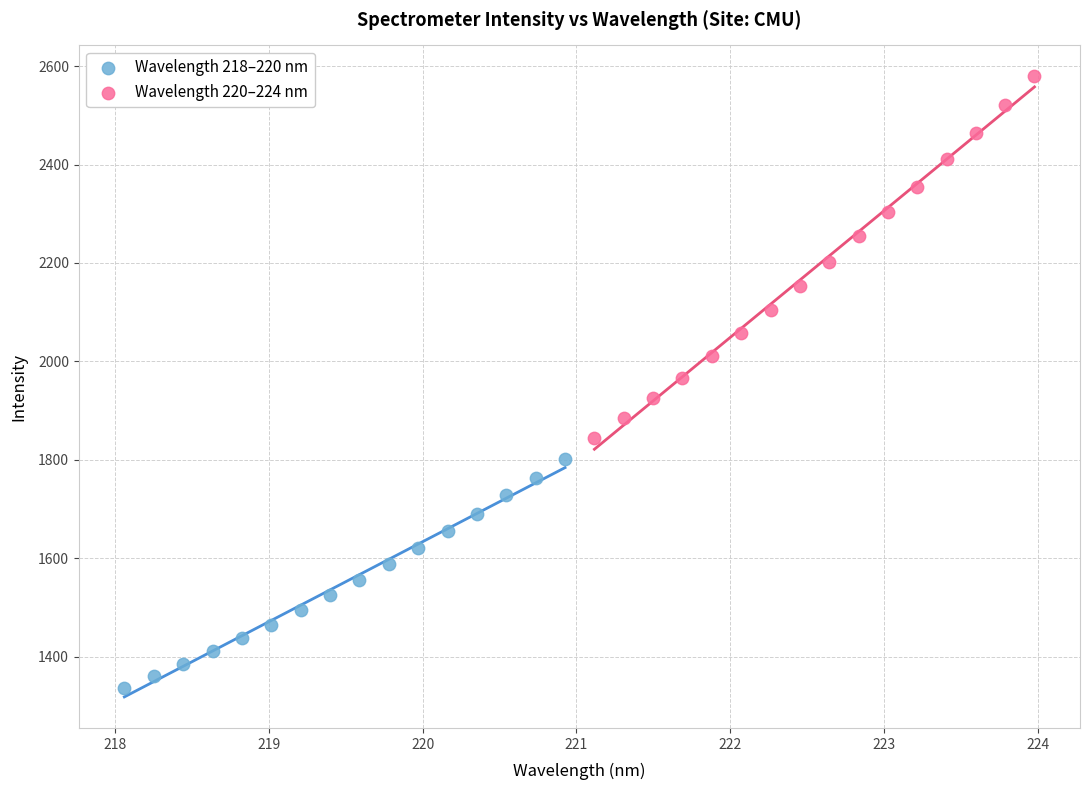

Which series reaches the maximum Y coordinate?

Wavelength 220–224 nm